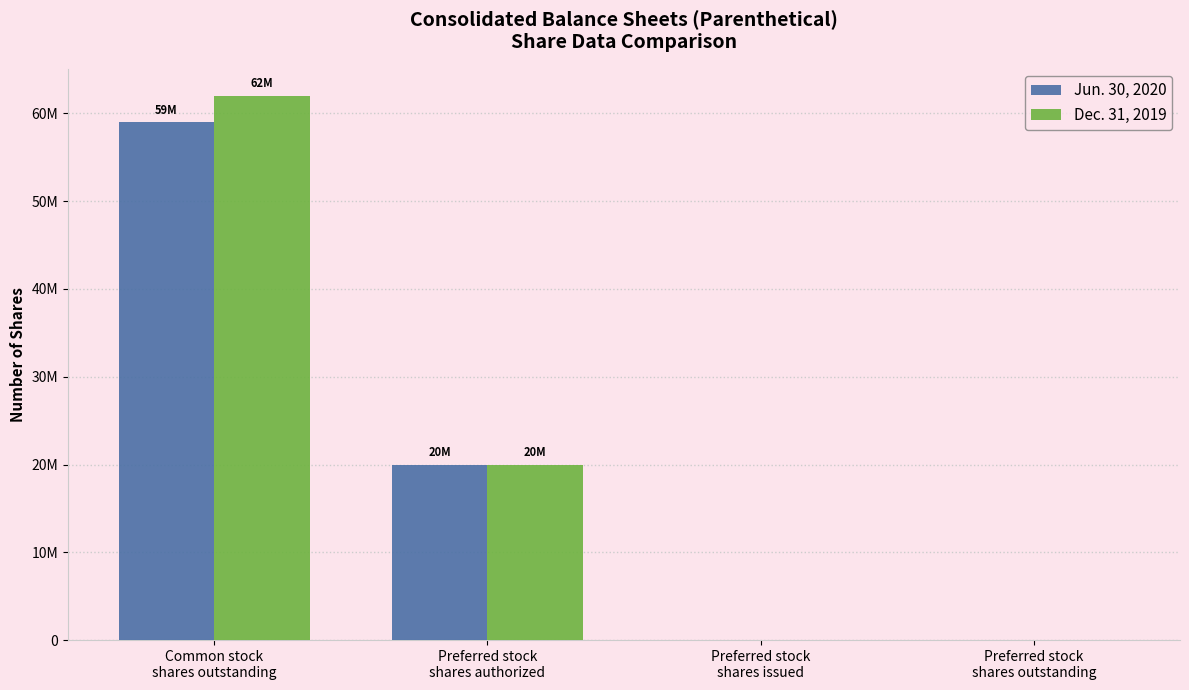

Reading right to left, list all the values displayed in this chart.

Jun. 30, 2020: 0	0	20000000	59000000
Dec. 31, 2019: 0	0	20000000	62000000